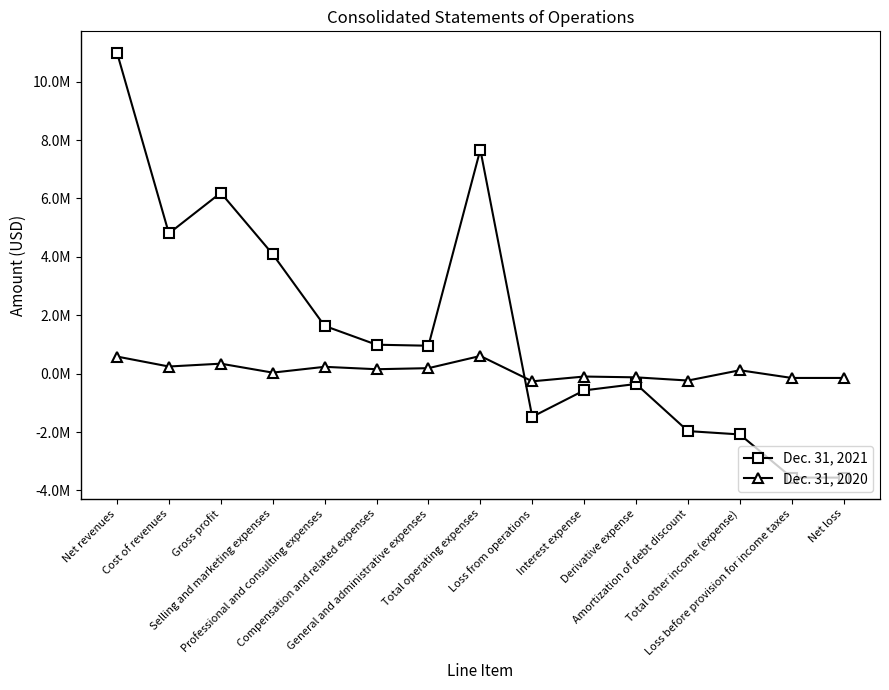

Which series has the largest total across all categories?

Dec. 31, 2021